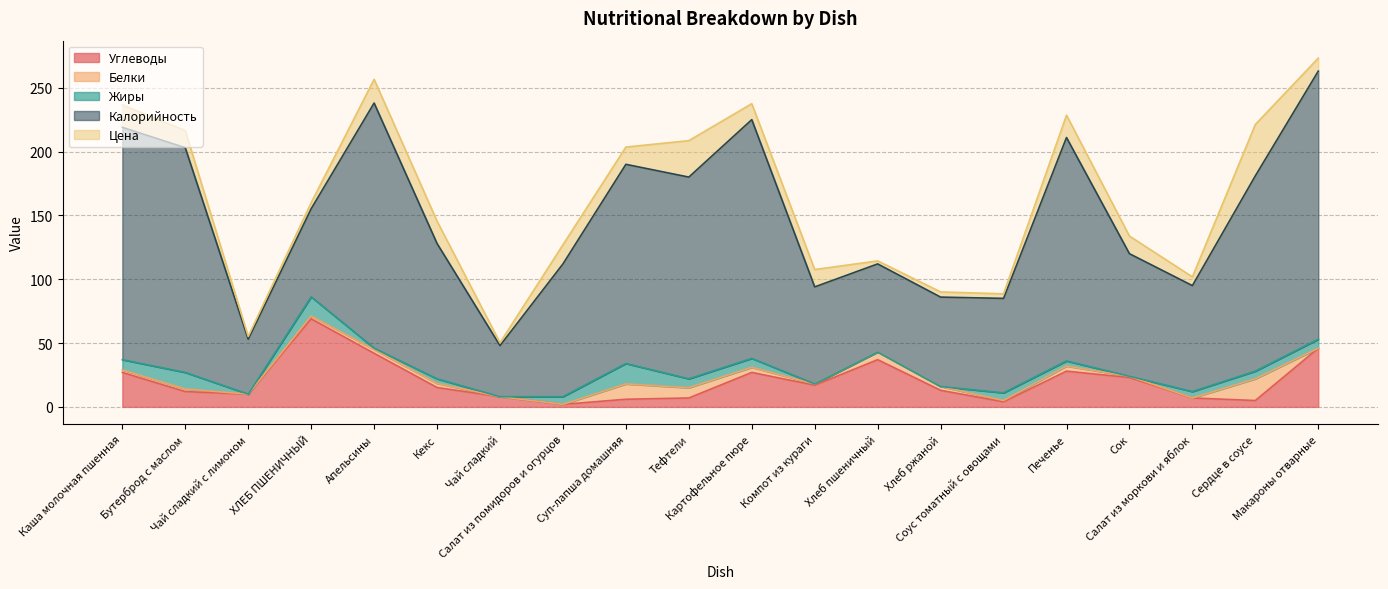

What position from the right is Бутерброд с маслом?

19